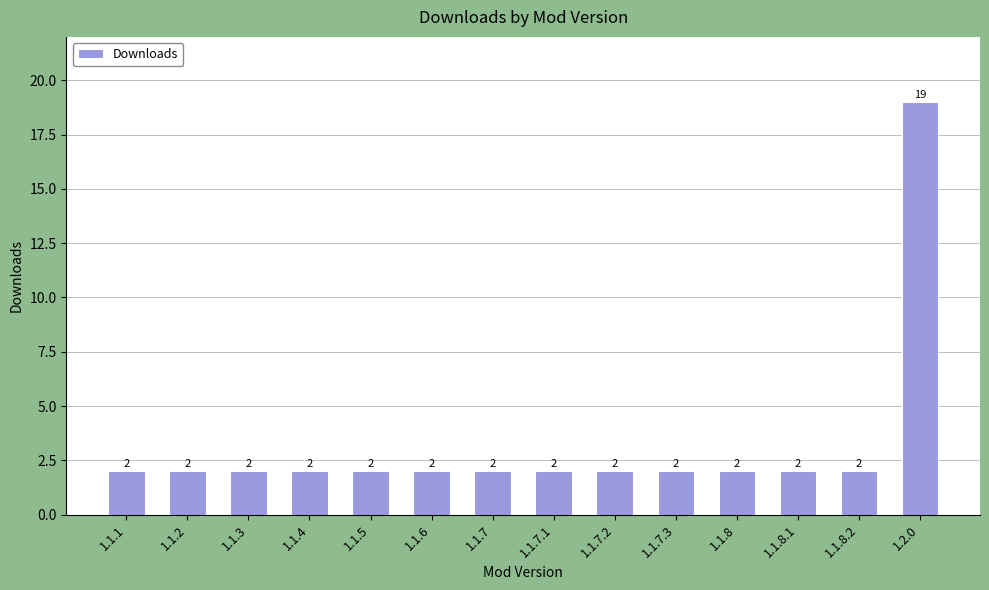

The chart shows a value of 3 at 1.1.4. True or false?

False